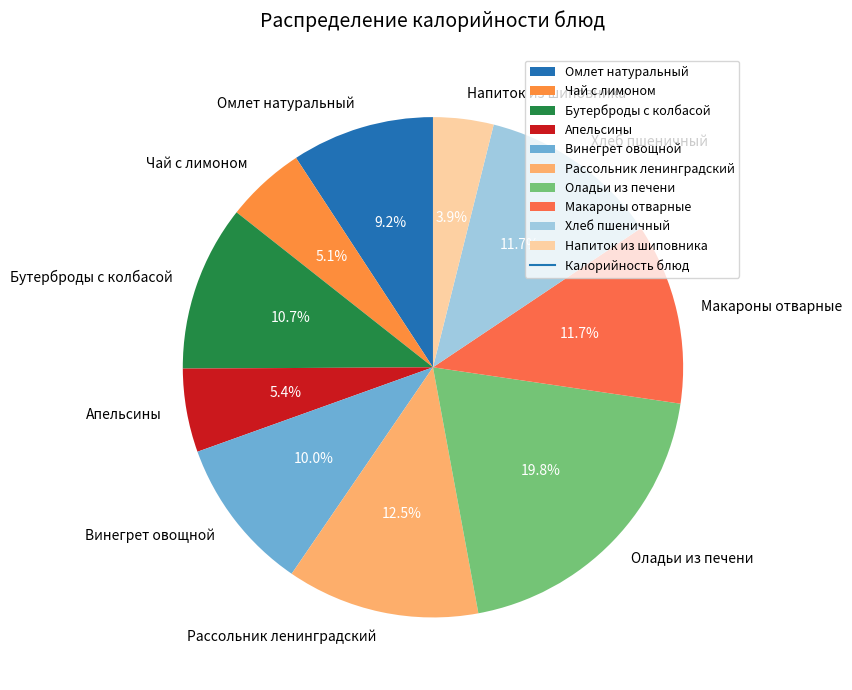

Does Чай с лимоном account for over 50% of the chart?

No